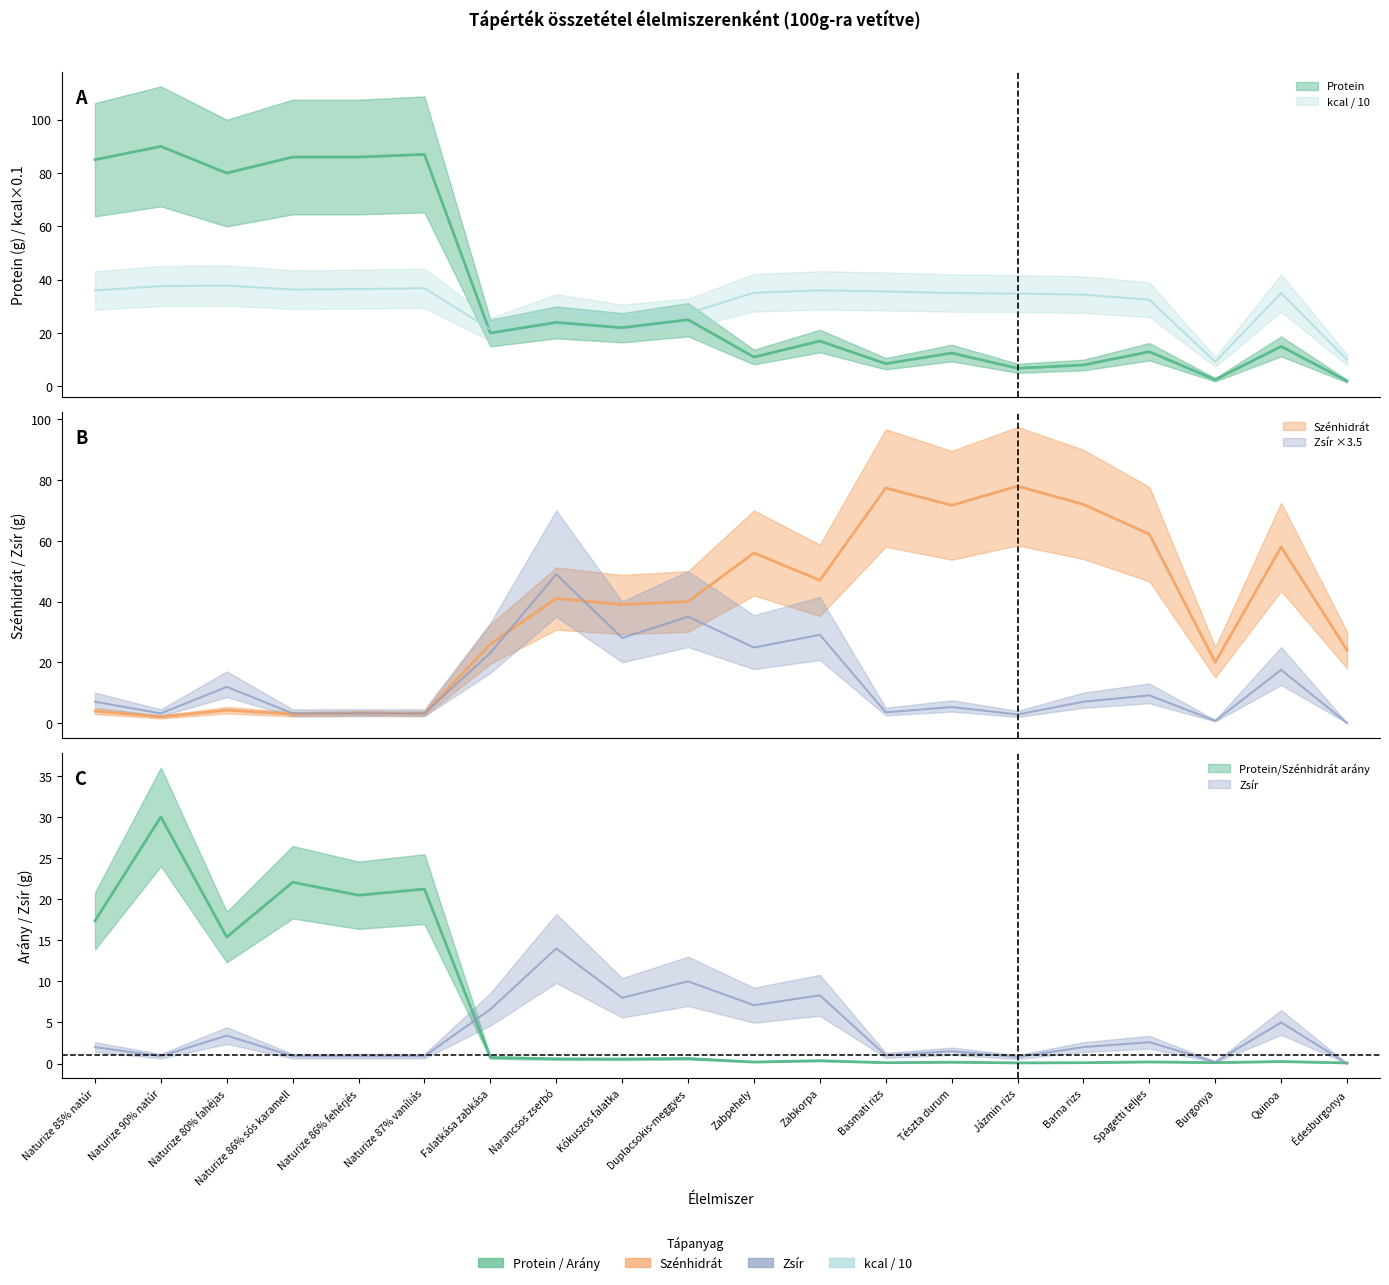

What is the difference between the Protein values at Falatkása zabkása and Burgonya?

17.5